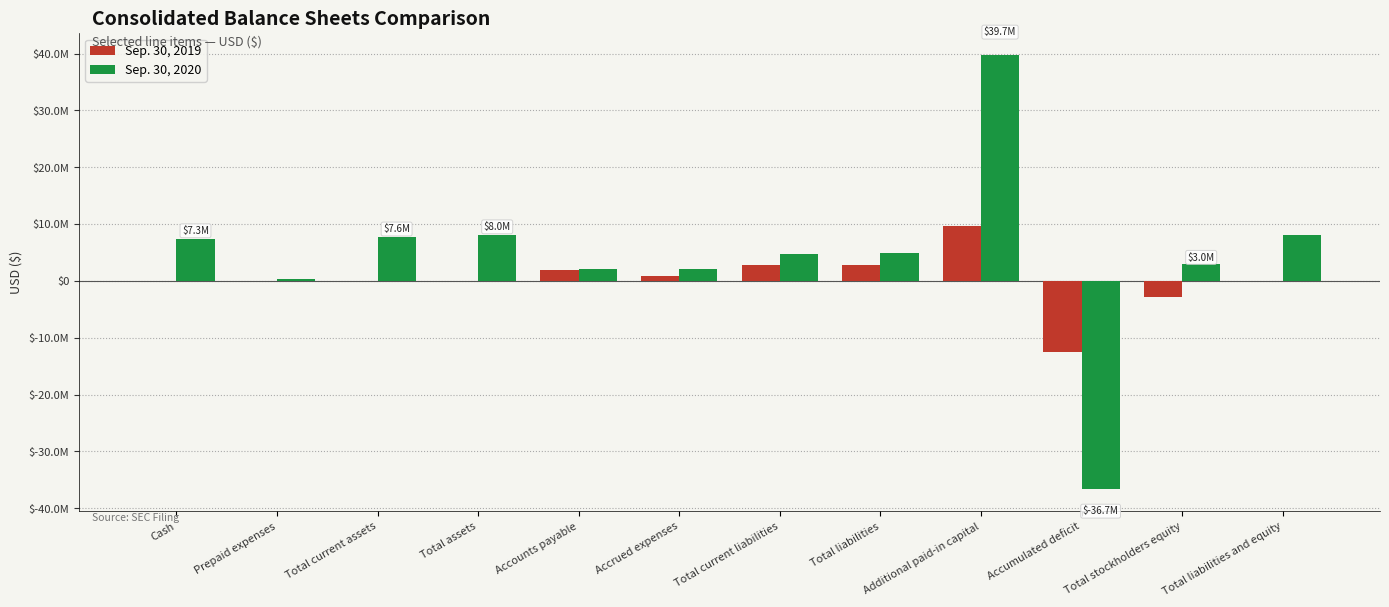

Are the bars grouped side by side (vs. stacked)?

Yes